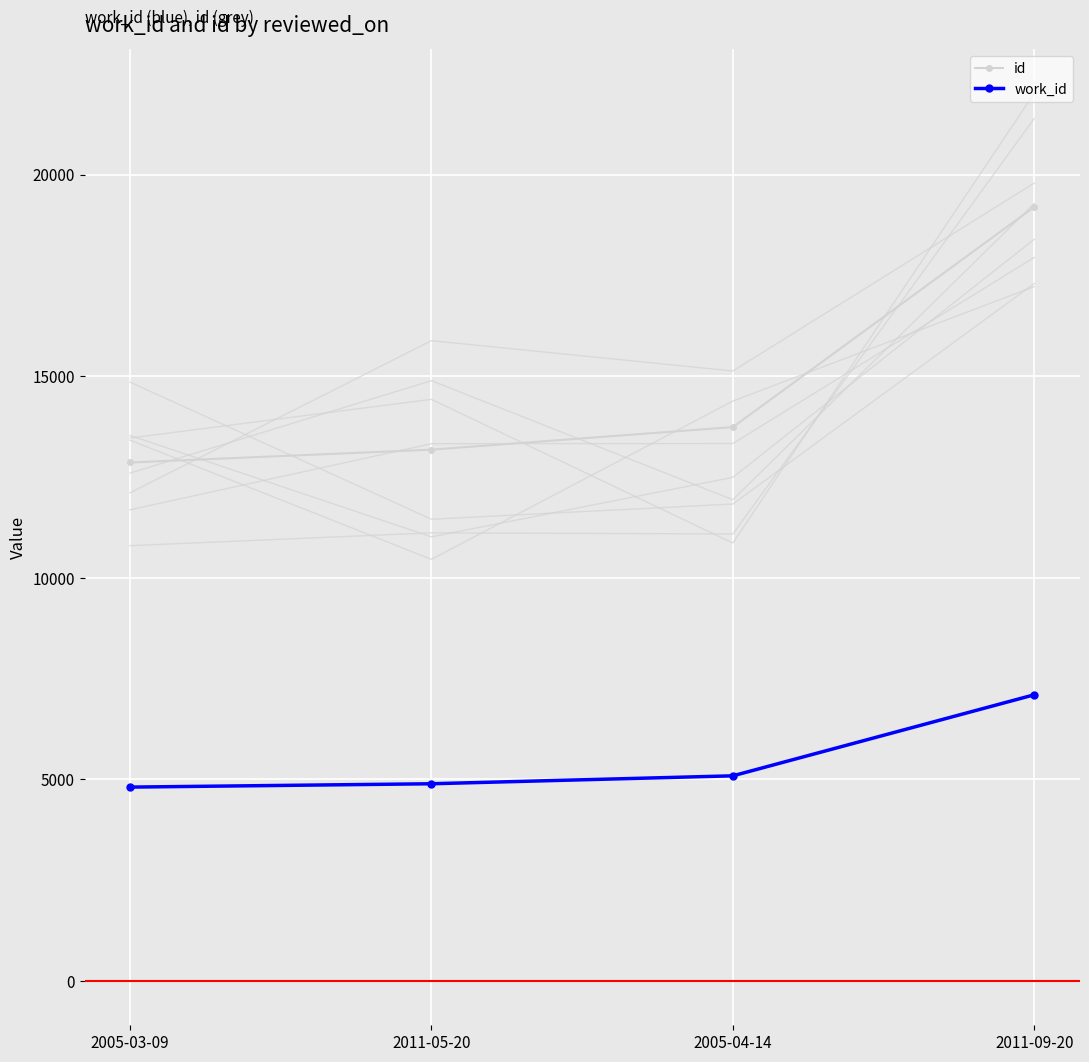

True or false: id and work_id intersect in this chart.

False